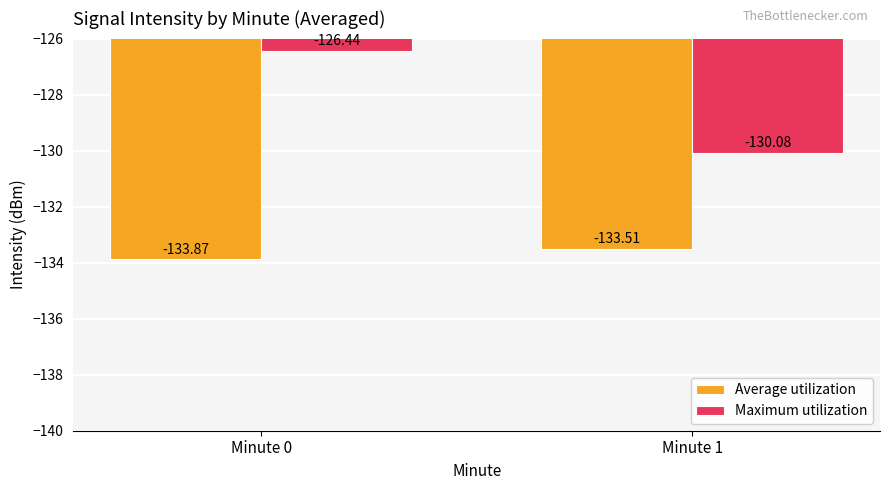

What are all the series names shown in the legend?

Average utilization, Maximum utilization